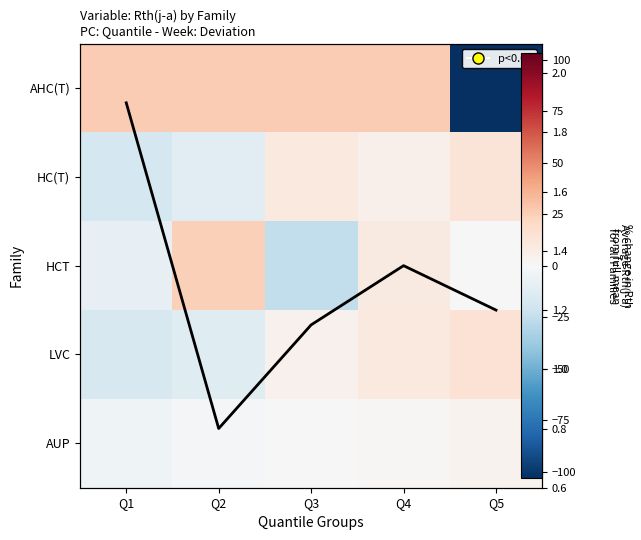

What is the difference between the HCT values at Q1 and Q5?

8.0